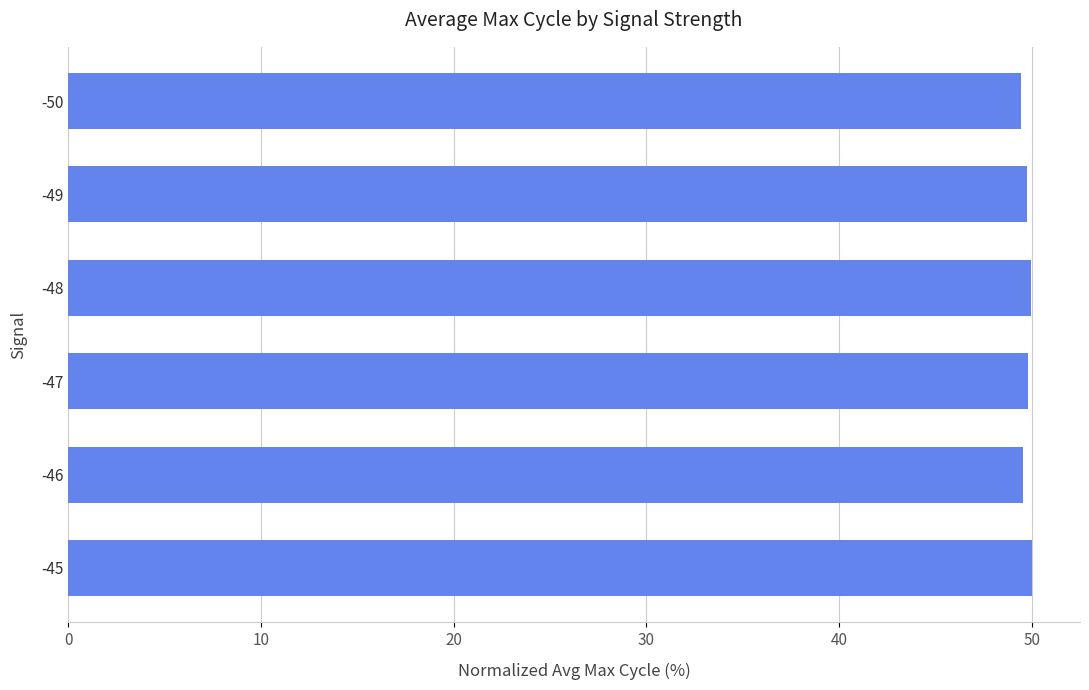

What is the sum of all values?

298.5